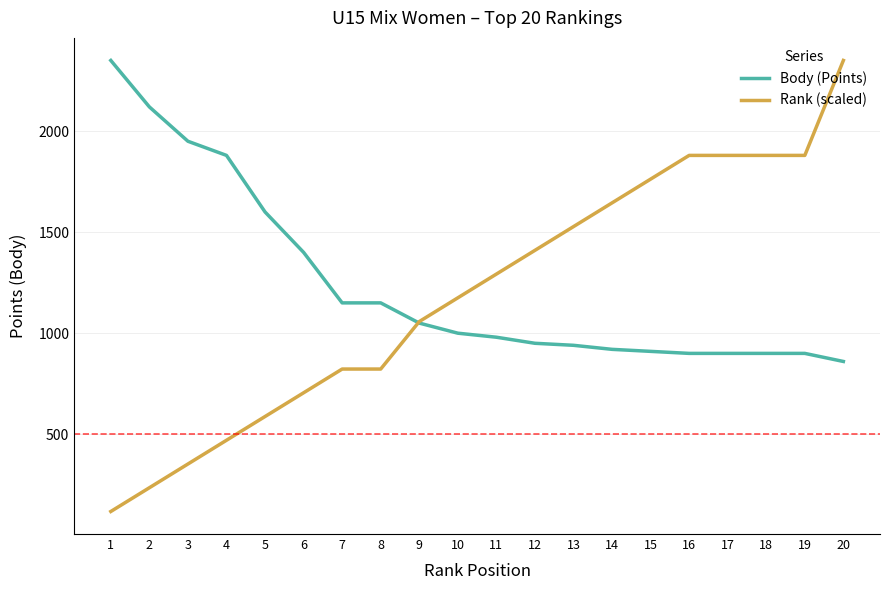

True or false: Rank (scaled) and Body (Points) intersect in this chart.

True